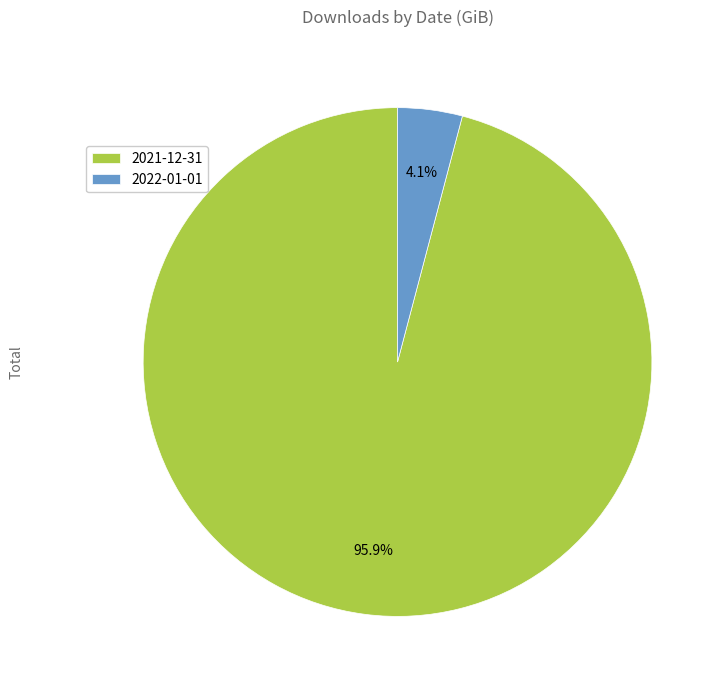

Rank the categories by value from highest to lowest.

2021-12-31, 2022-01-01